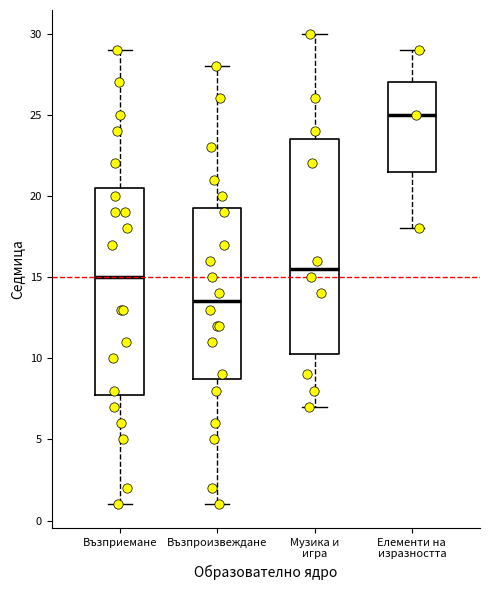

Comparing the boxes themselves (not the whiskers), which one is the tallest?

Музика и игра